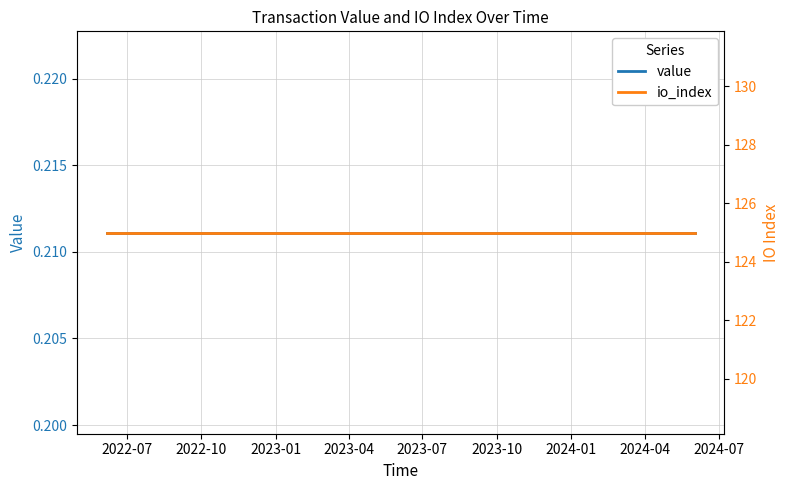

The value series shows 0.3 at 2023-10. True or false?

False